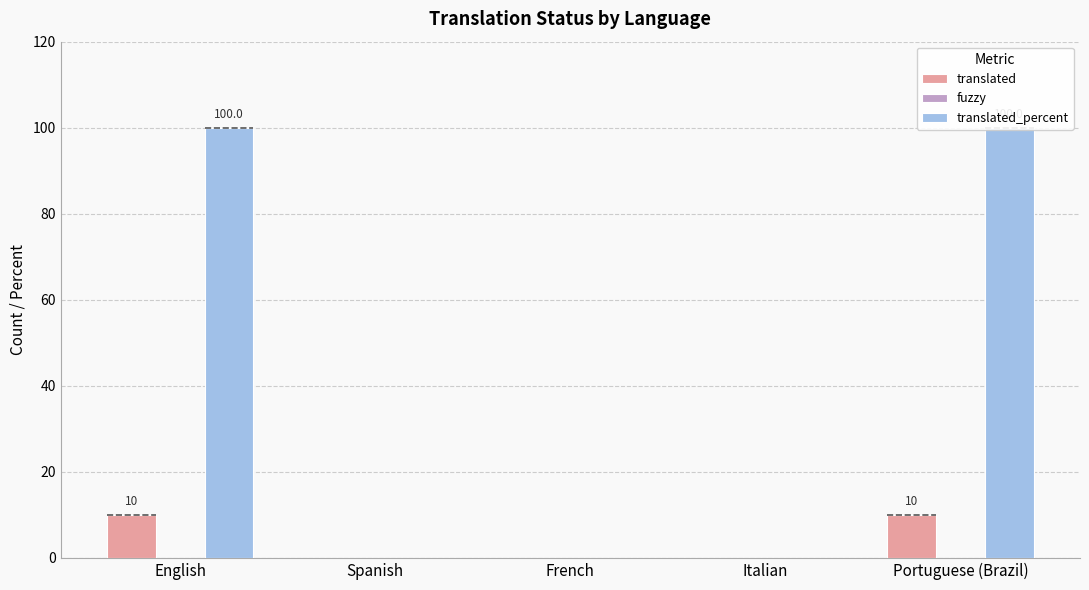

What is the difference between the maximum and minimum values in the translated series?

10